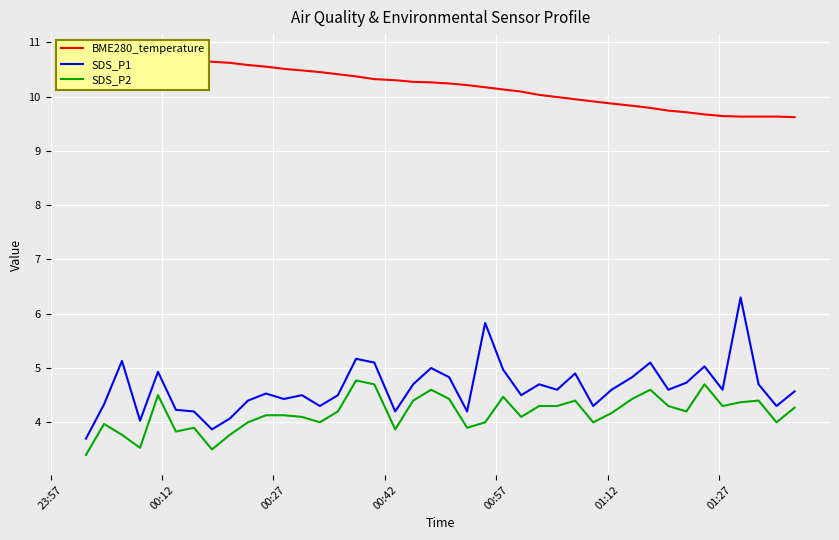

True or false: SDS_P1 and SDS_P2 intersect in this chart.

False